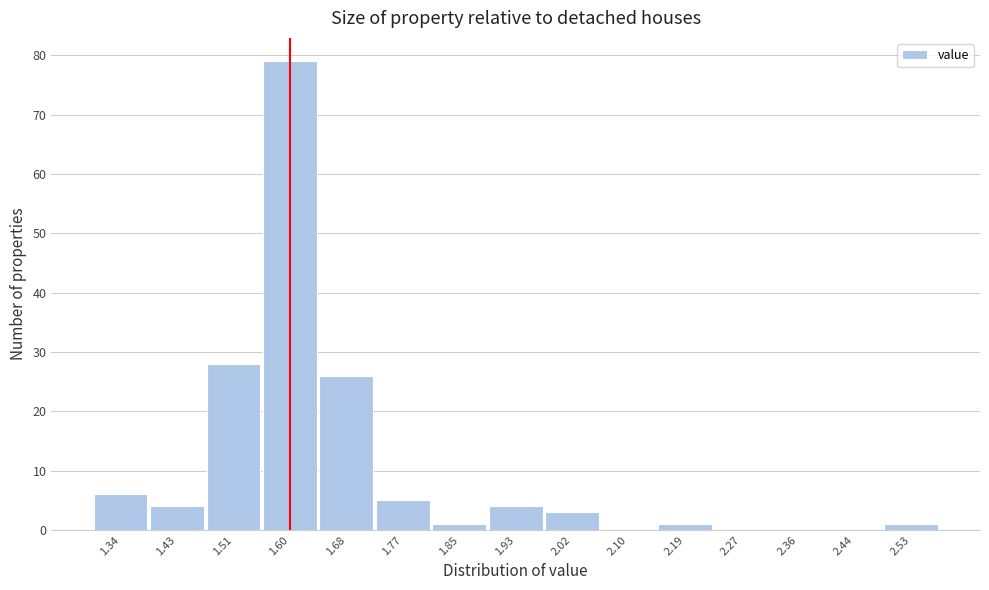

Reading left to right, transcribe this chart: for each bar, give the range it covers on the x-axis and its height. Neither the bar edges nor the heights are printed on the chart, so give them approximately, as read against the axes.

1.30 to 1.38: 6
1.38 to 1.47: 4
1.47 to 1.55: 28
1.55 to 1.64: 79
1.64 to 1.72: 26
1.72 to 1.81: 5
1.81 to 1.89: 1
1.89 to 1.98: 4
1.98 to 2.06: 3
2.06 to 2.15: 0
2.15 to 2.23: 1
2.23 to 2.32: 0
2.32 to 2.40: 0
2.40 to 2.49: 0
2.49 to 2.57: 1